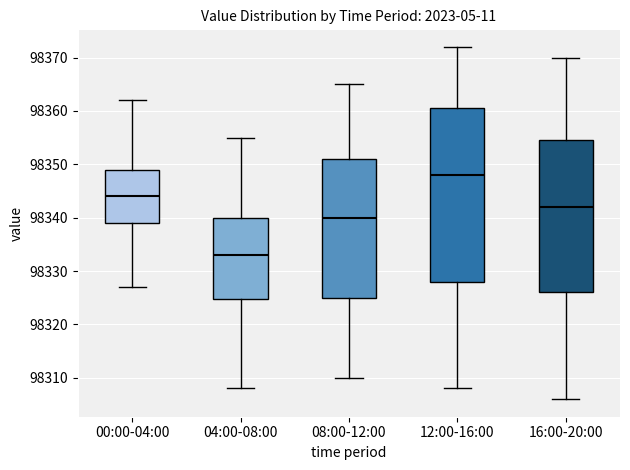

Which box's median line is the highest?

12:00-16:00